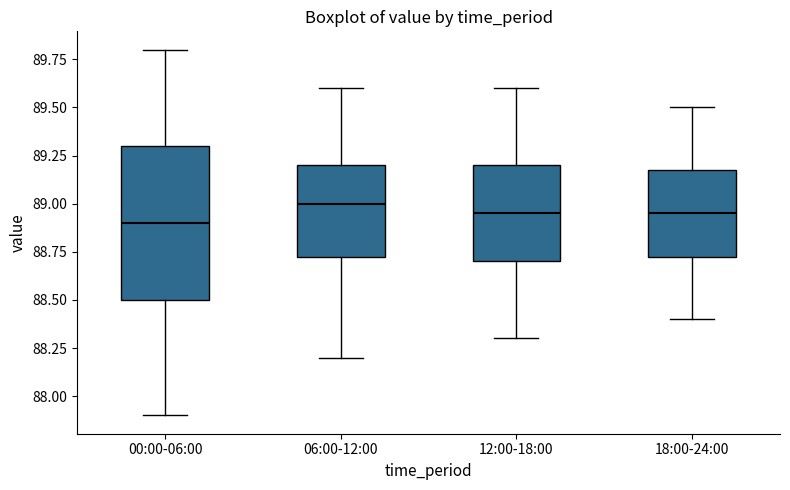

Reading left to right, transcribe this box plot: for each box, give where its median line is, the range the box spans, and where its two whiskers end, as read against the y-axis. The values are not printed on the chart, so give them approximately, as read against the axis.

00:00-06:00: median 88.90, box 88.50 to 89.30, whiskers 87.90 to 89.80
06:00-12:00: median 89.00, box 88.75 to 89.20, whiskers 88.20 to 89.60
12:00-18:00: median 88.95, box 88.70 to 89.20, whiskers 88.30 to 89.60
18:00-24:00: median 88.95, box 88.75 to 89.20, whiskers 88.40 to 89.50